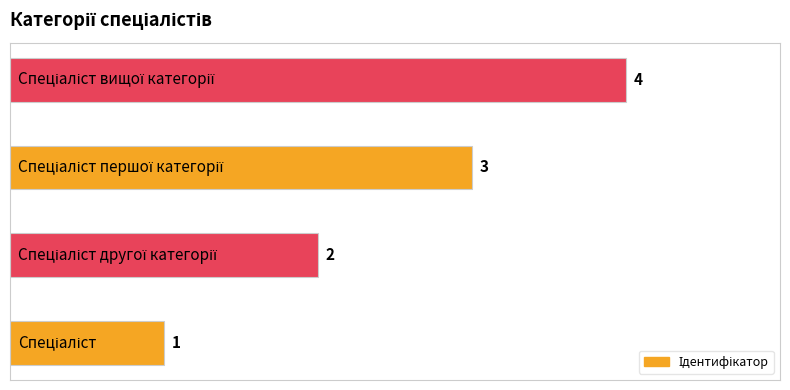

How many values are between 2 and 4?

3